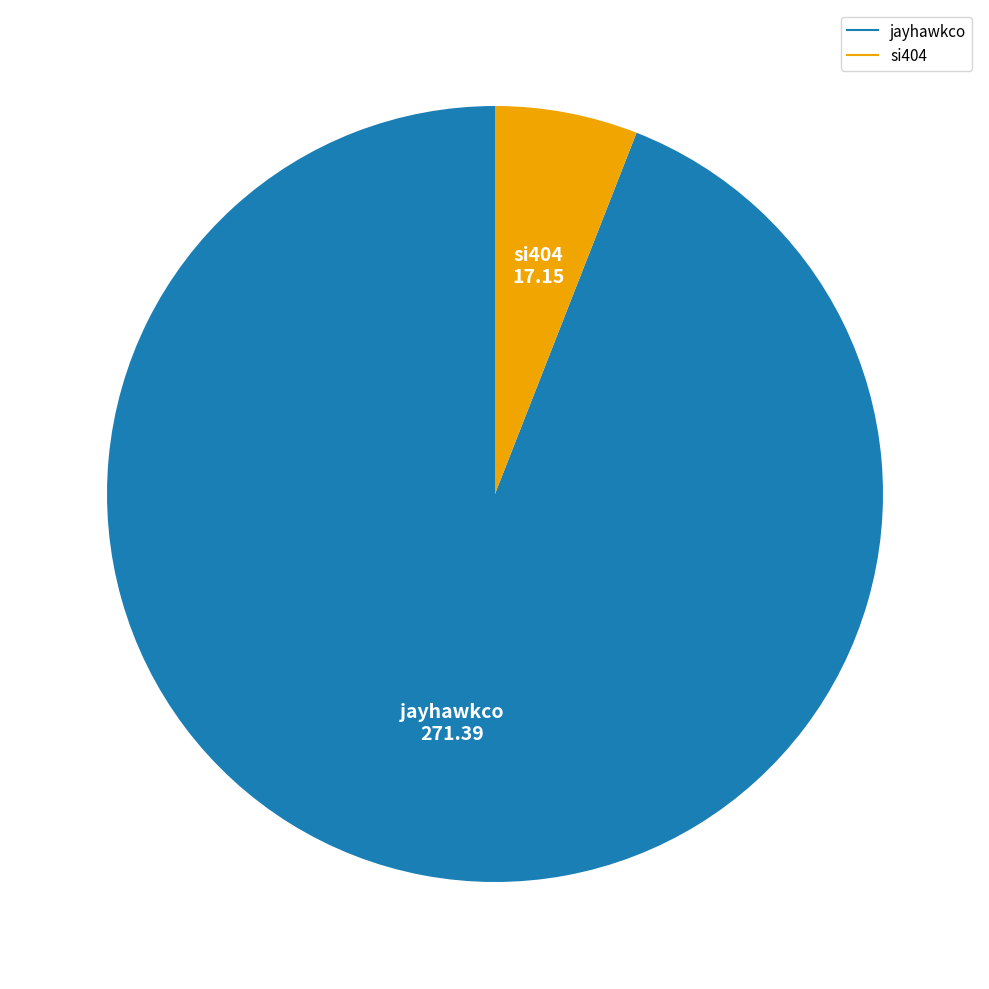

Rank the categories by value from lowest to highest.

si404, jayhawkco